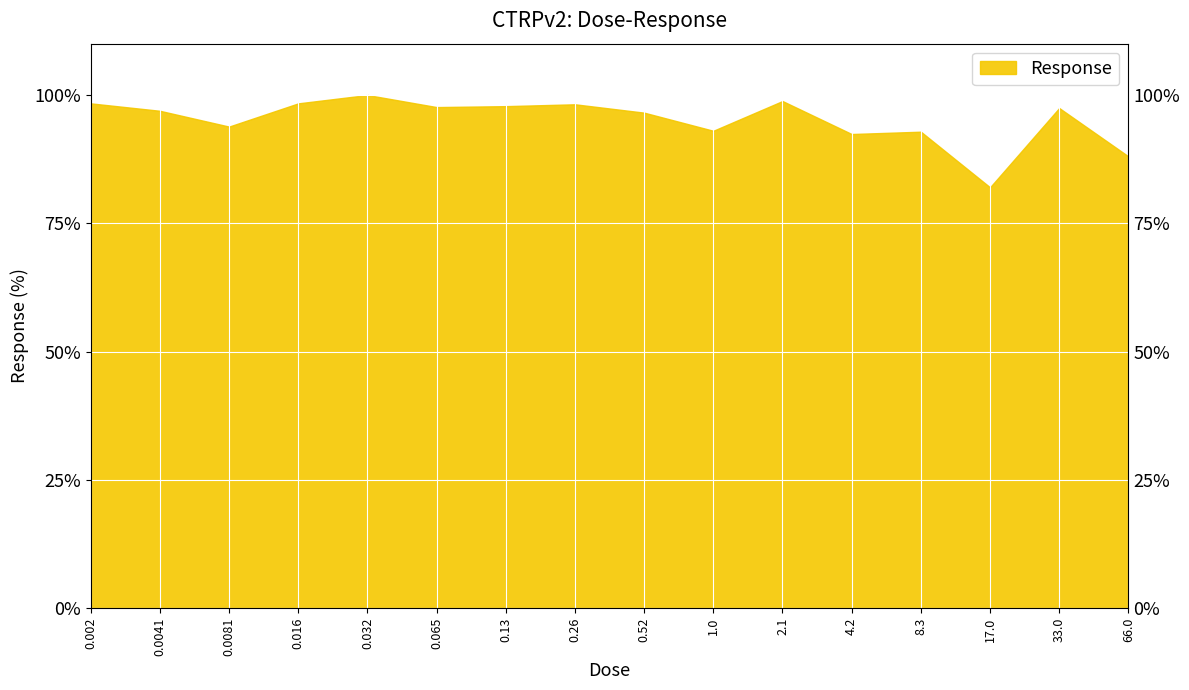

How many lines are shown in the chart?

1